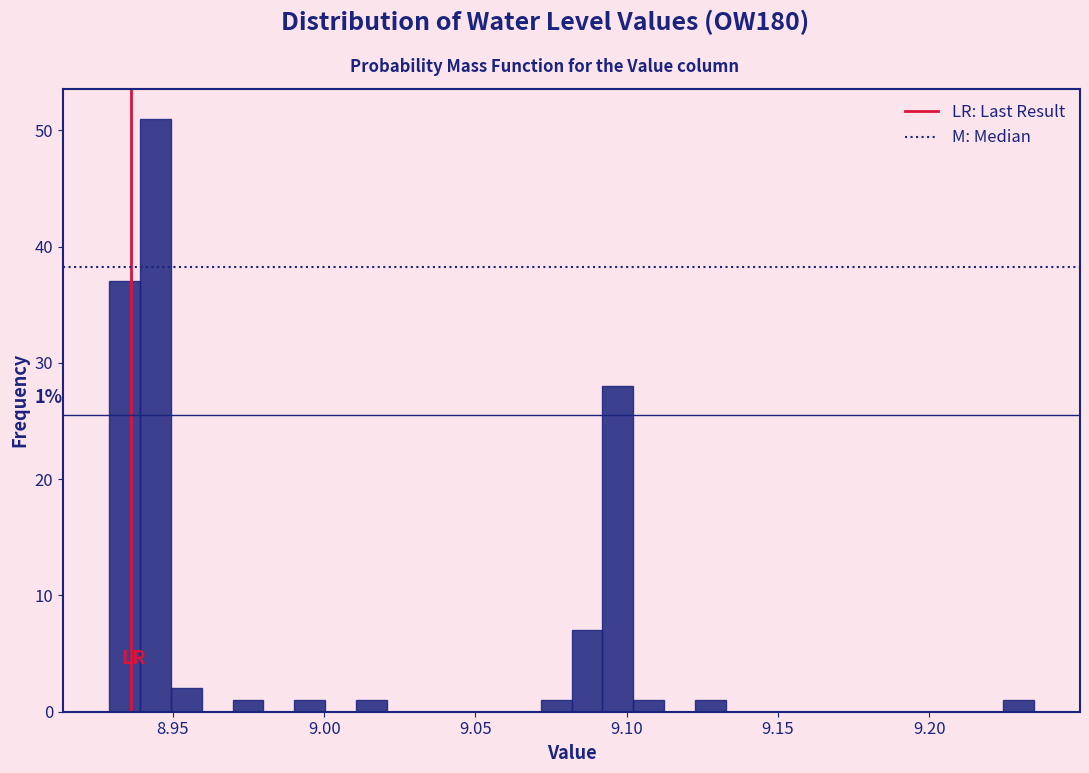

Around what value on the x-axis is the tallest bar? Give the approximate position of its centre, as read against the axis.

8.945